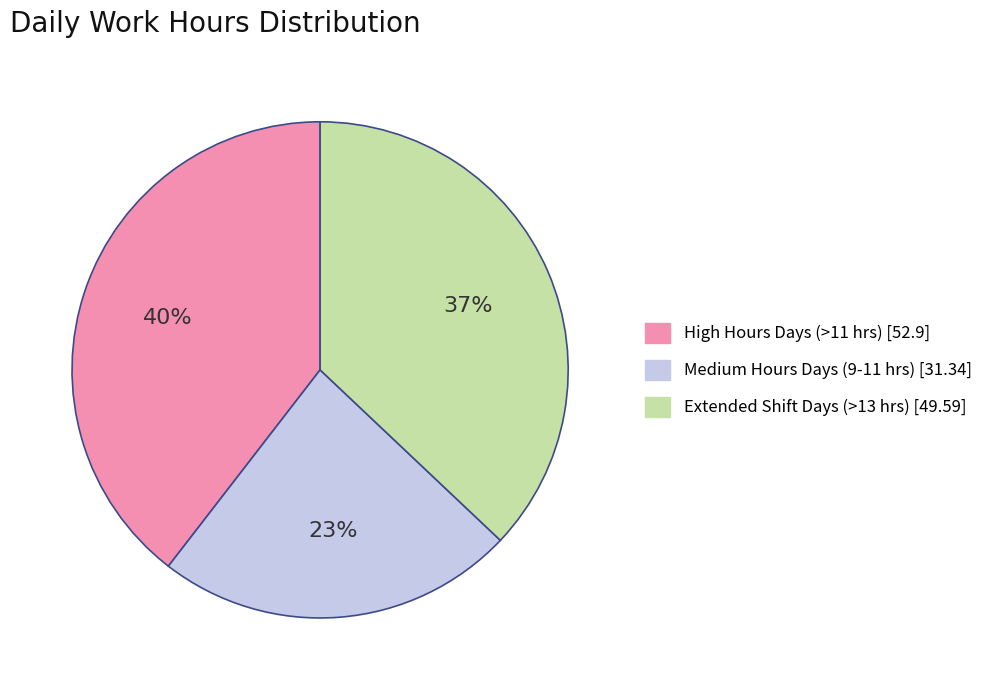

To the nearest percent, what is the average slice percentage?

33%